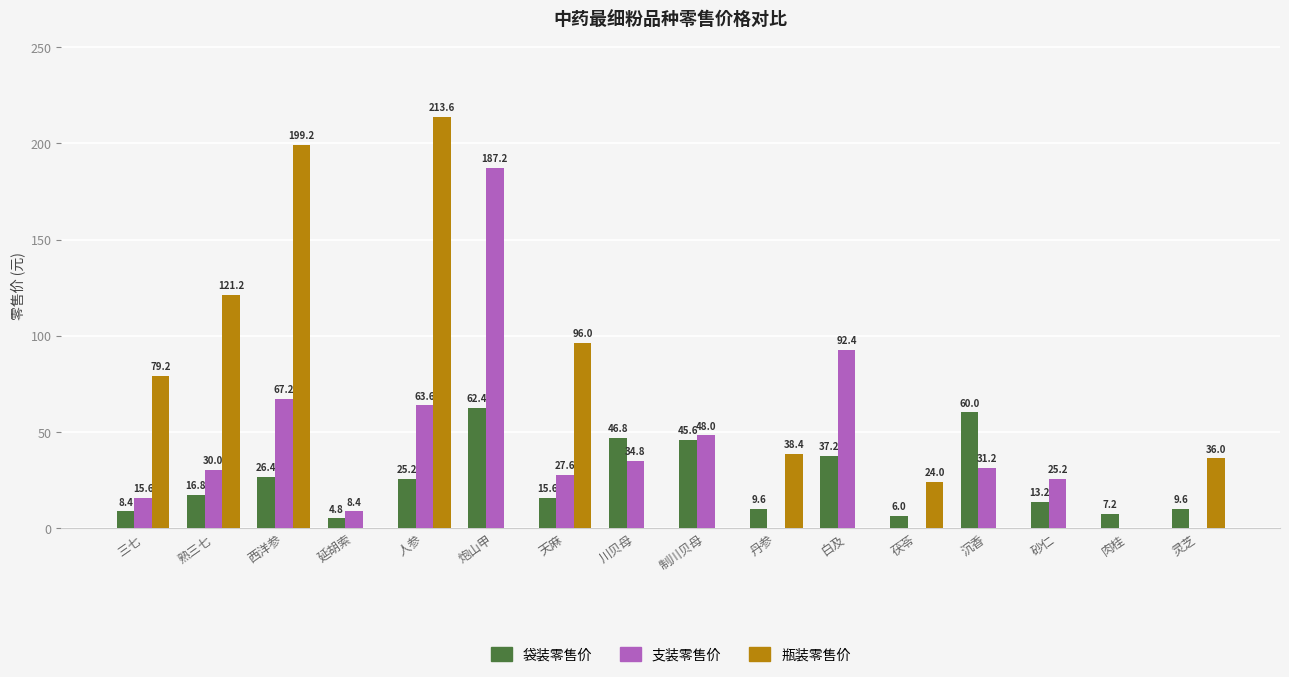

The 瓶装零售价 series shows 79.2 at 三七. True or false?

True